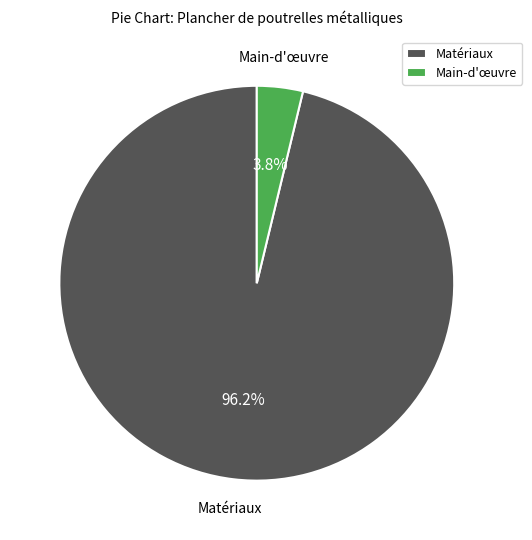

Rank the categories by value from highest to lowest.

Matériaux, Main-d'œuvre